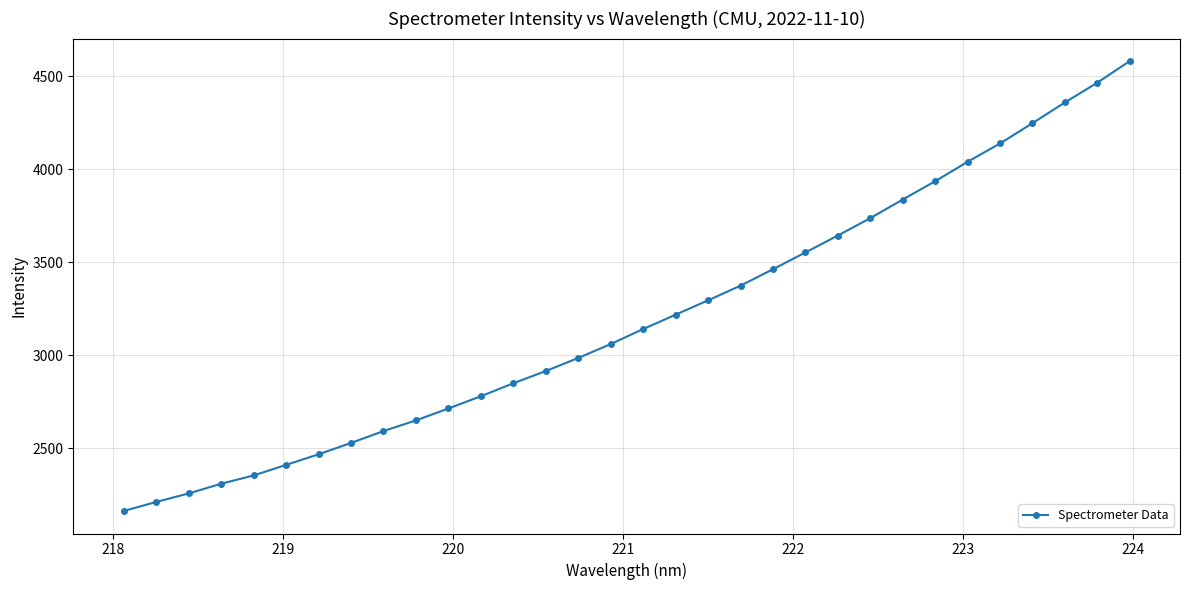

What is the difference between the maximum and minimum values?

2417.3